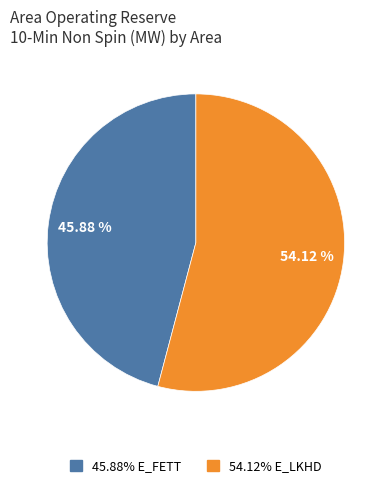

To the nearest percent, what is the average slice percentage?

50%